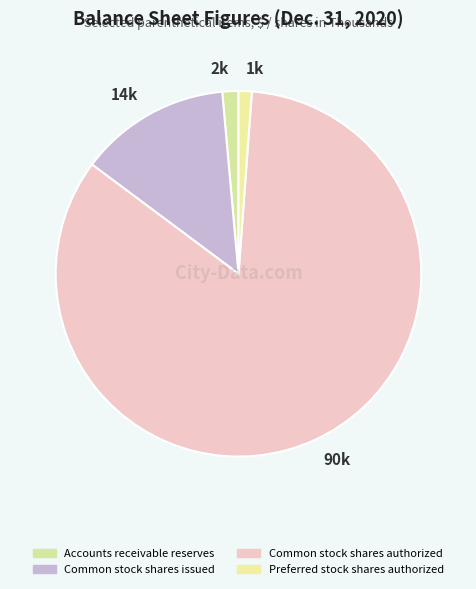

Between 14k and 2k, which is larger?

14k